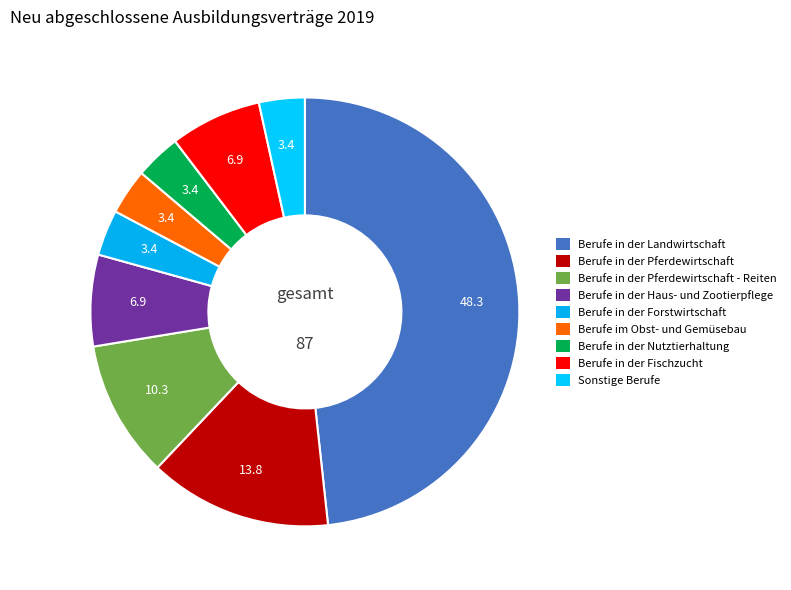

To the nearest percent, what portion does Berufe in der Haus- und Zootierpflege represent?

7%